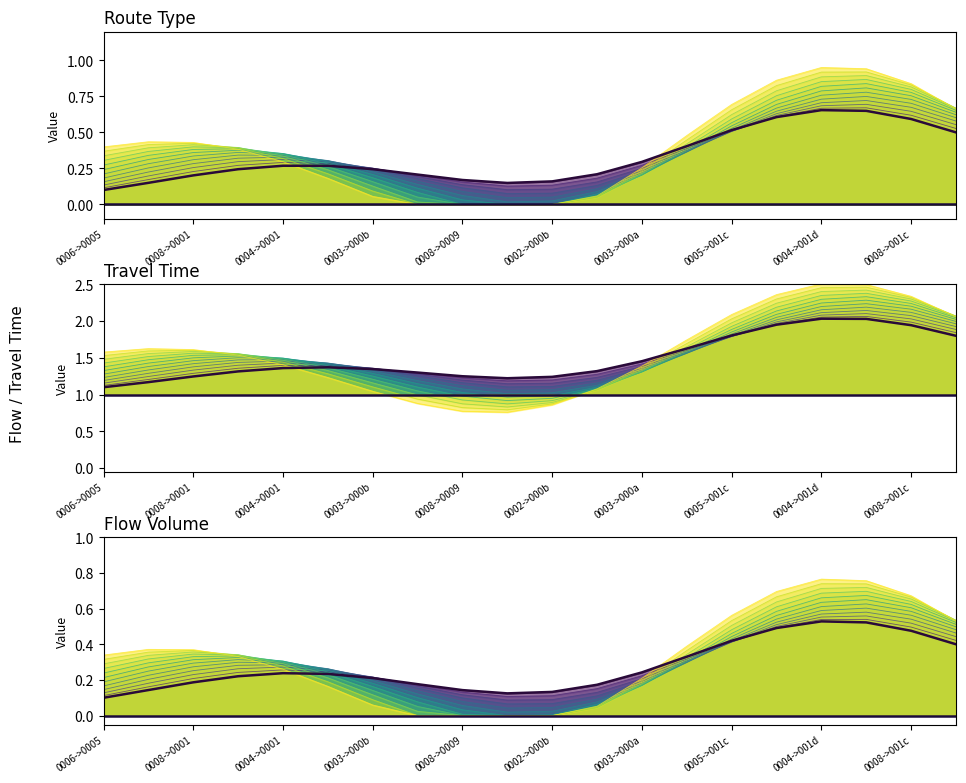

At how many categories does at least one series exceed 0?

20